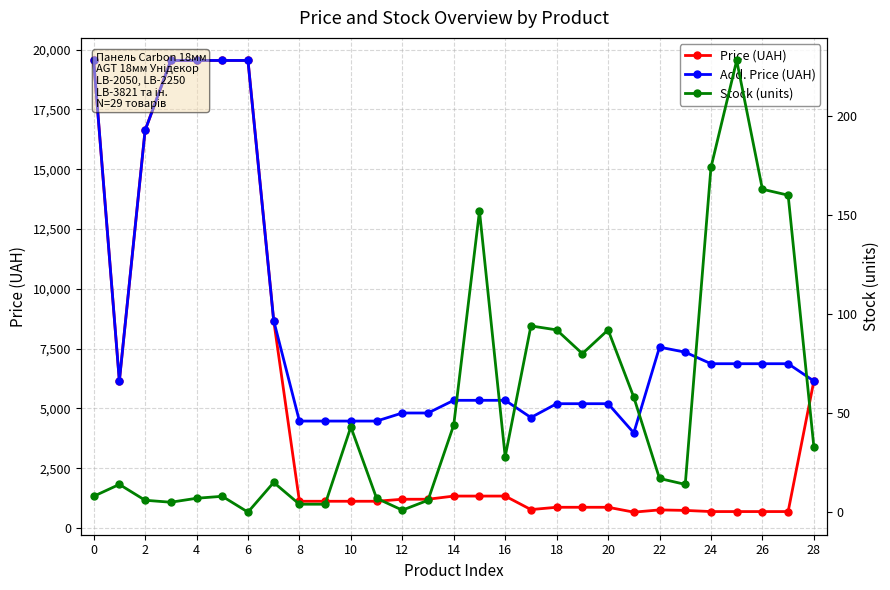

Between 6 and 19, which is larger?

6